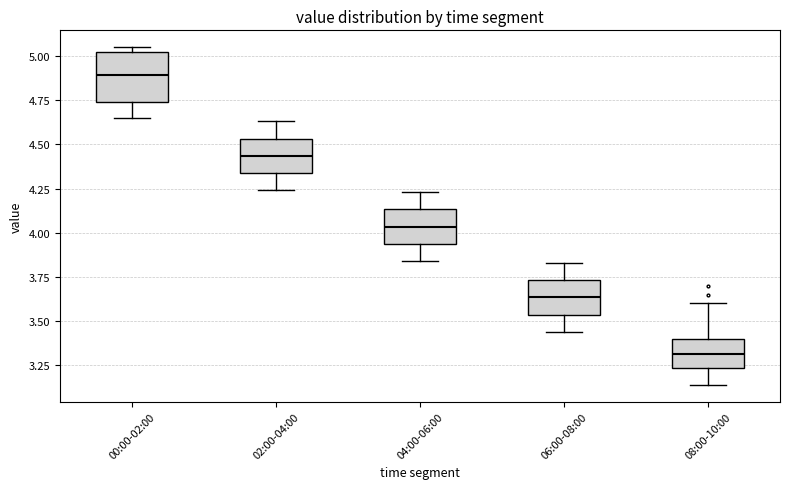

Reading left to right, read every box against the y-axis: the position of its median line, the range the box covers, and the ends of its whiskers. The values are not printed on the chart, so give them approximately, as read against the axis.

00:00-02:00: median 4.90, box 4.75 to 5.00, whiskers 4.65 to 5.05
02:00-04:00: median 4.45, box 4.35 to 4.55, whiskers 4.25 to 4.65
04:00-06:00: median 4.05, box 3.95 to 4.15, whiskers 3.85 to 4.25
06:00-08:00: median 3.65, box 3.55 to 3.75, whiskers 3.45 to 3.85
08:00-10:00: median 3.30, box 3.25 to 3.40, whiskers 3.15 to 3.60